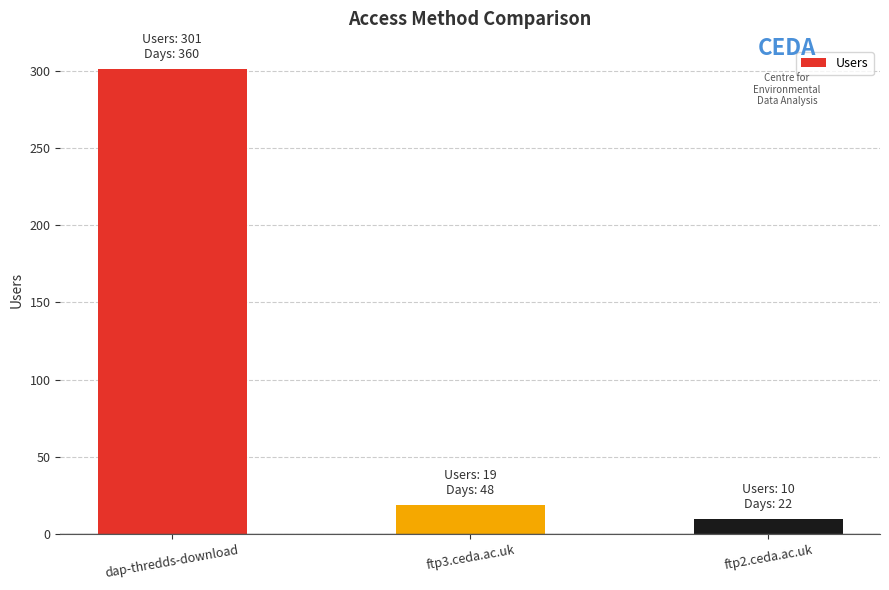

Reading left to right, what are all the values shown in this chart?

301	19	10